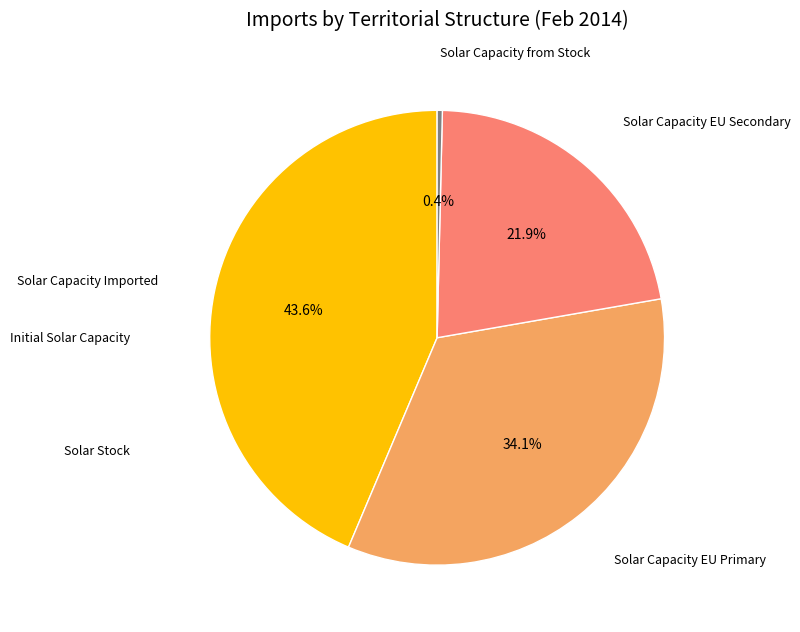

Does any single category account for the majority?

No